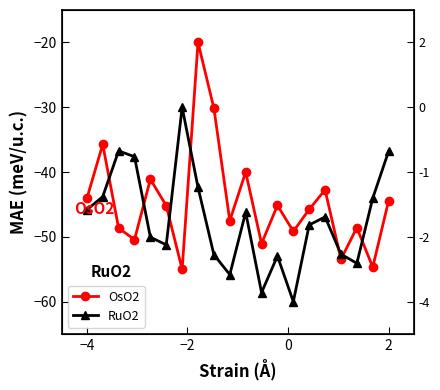

How many data points does each series have?

20